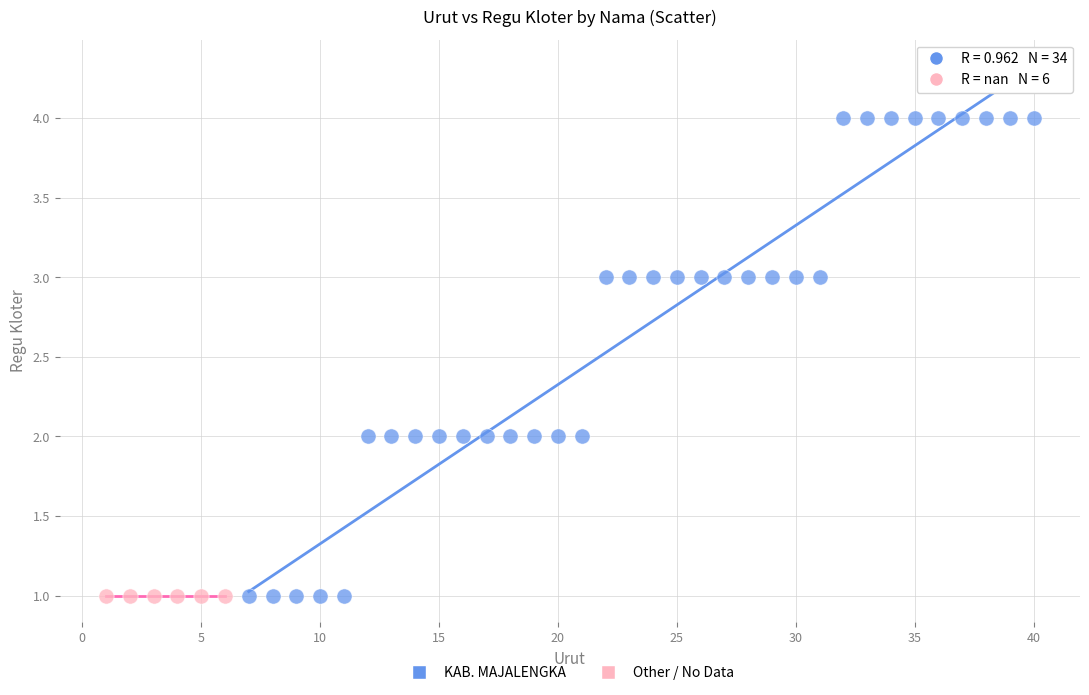

Which series reaches the maximum Y coordinate?

KAB. MAJALENGKA